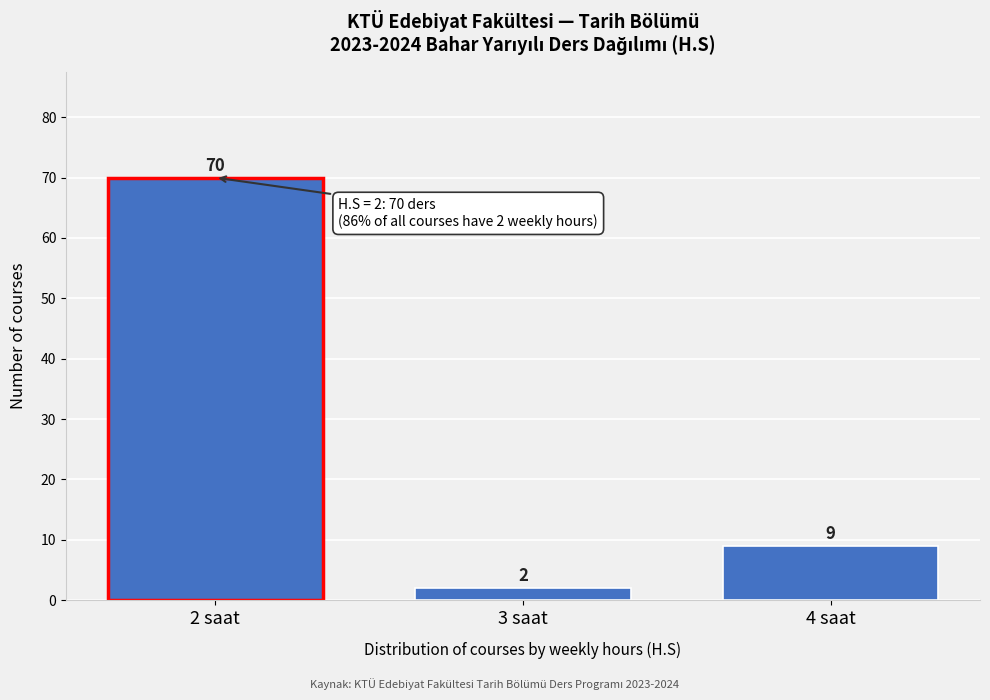

Reading left to right, transcribe all the data shown in this chart.

70	2	9